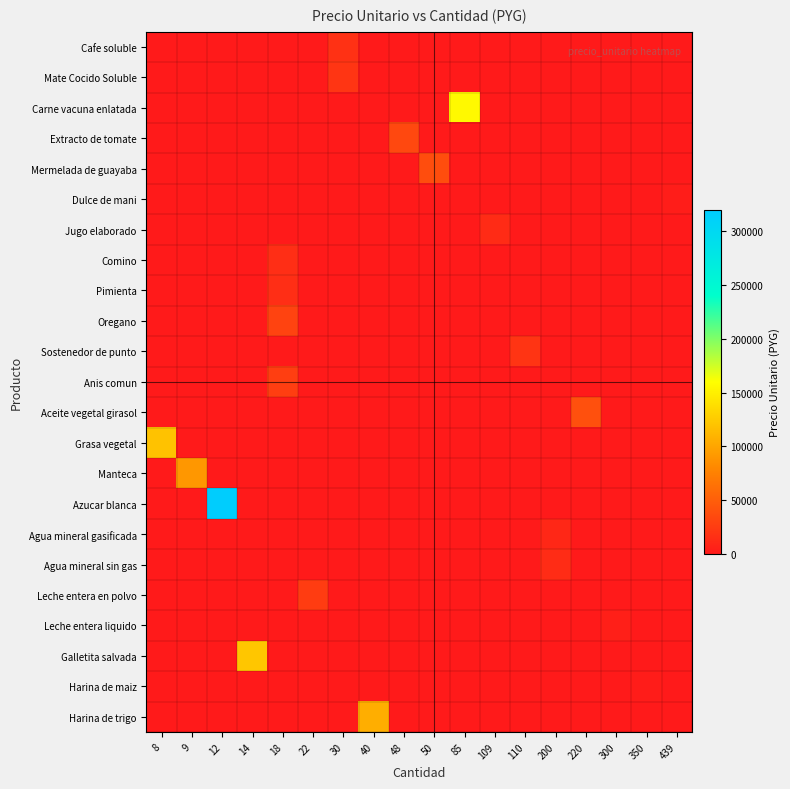

At which category does the chart reach its peak across all series?

12